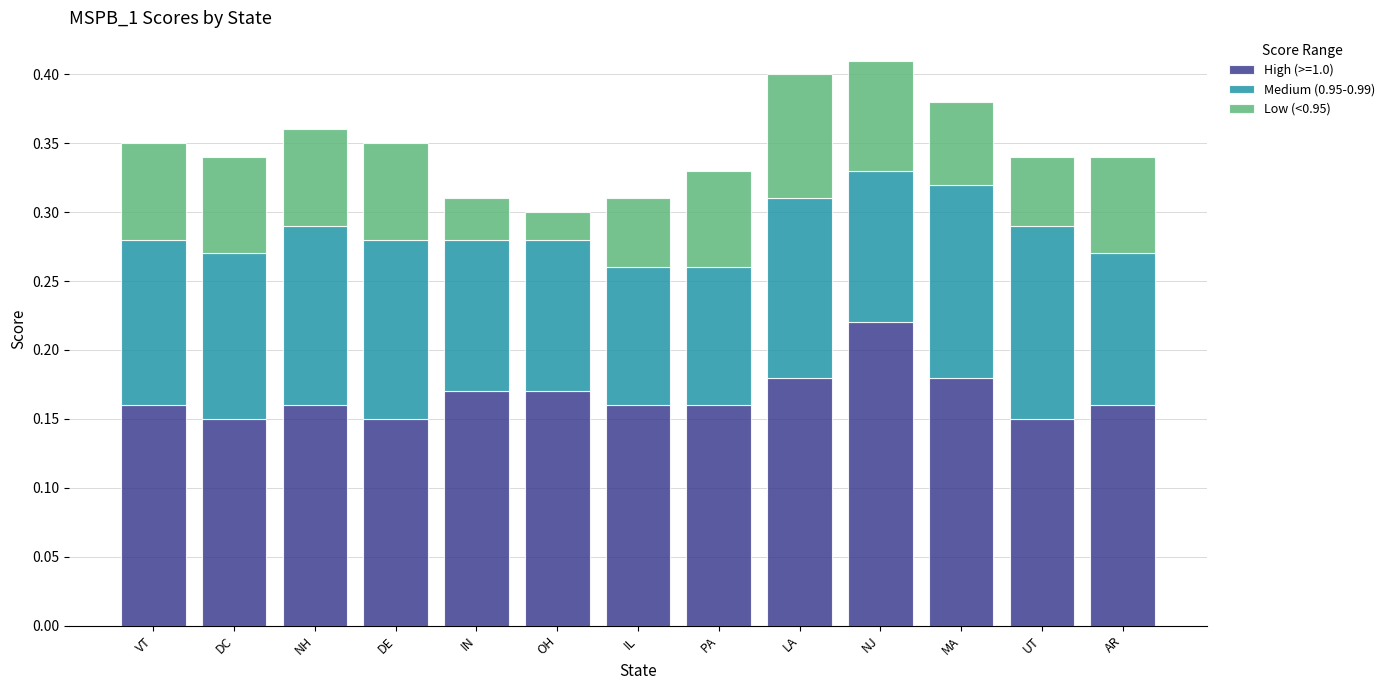

What is the total value across all series at DC?

0.3